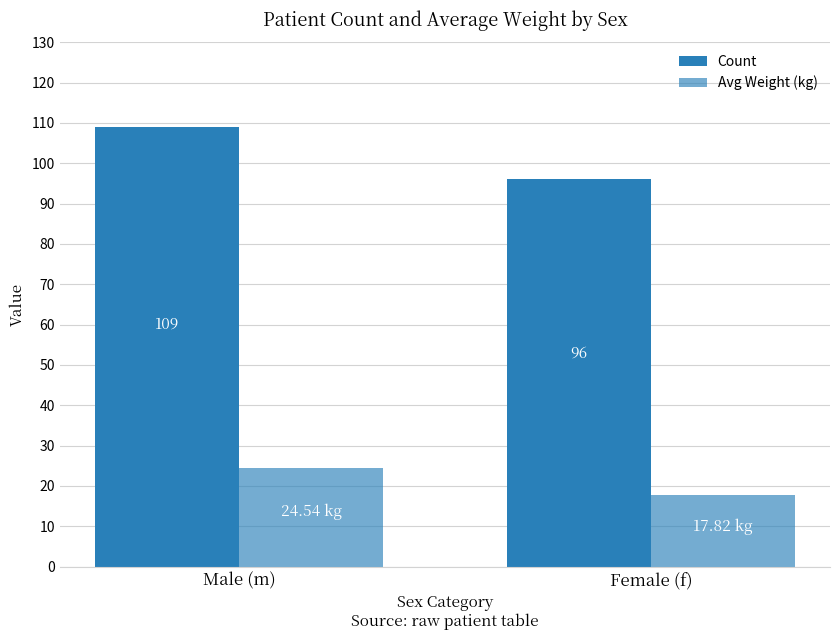

What position from the left is Male (m)?

1